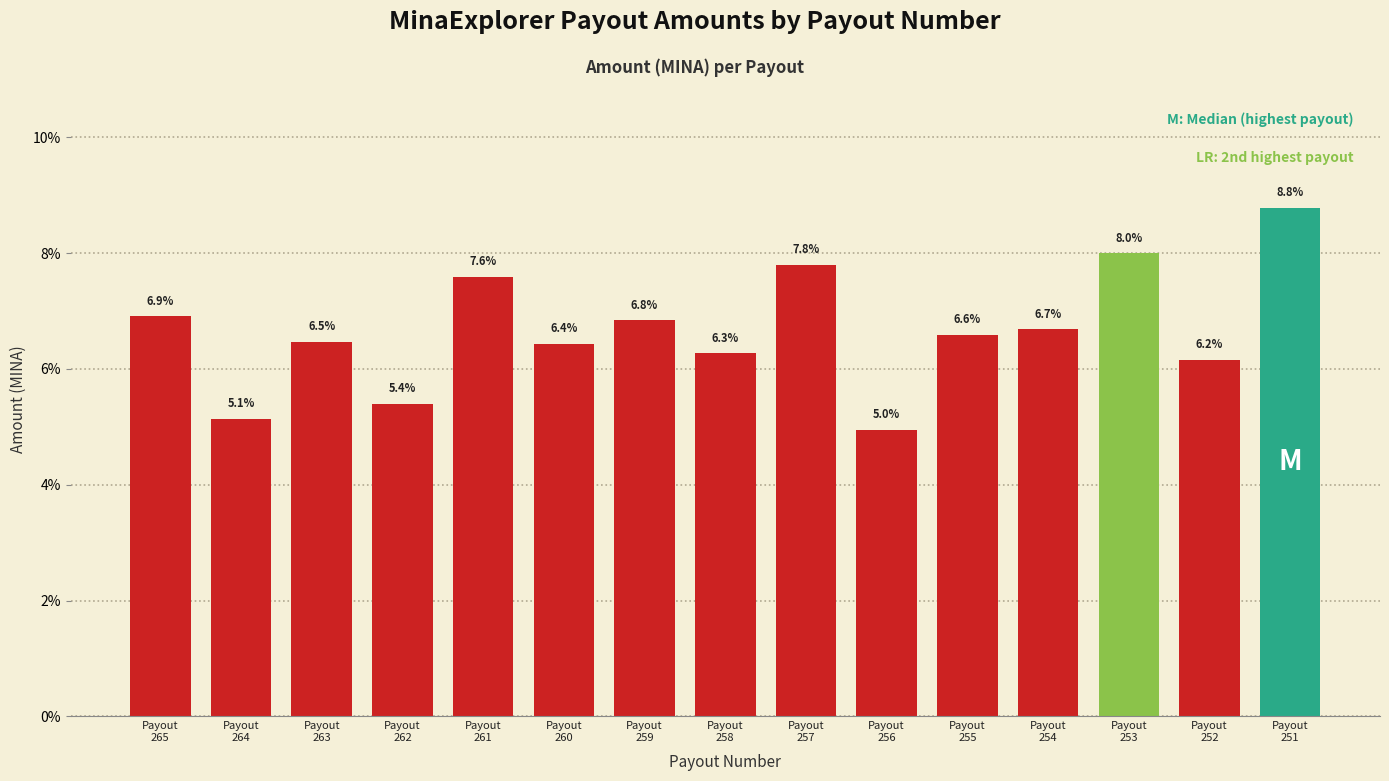

At which category does the chart reach its minimum across all series?

Payout
256